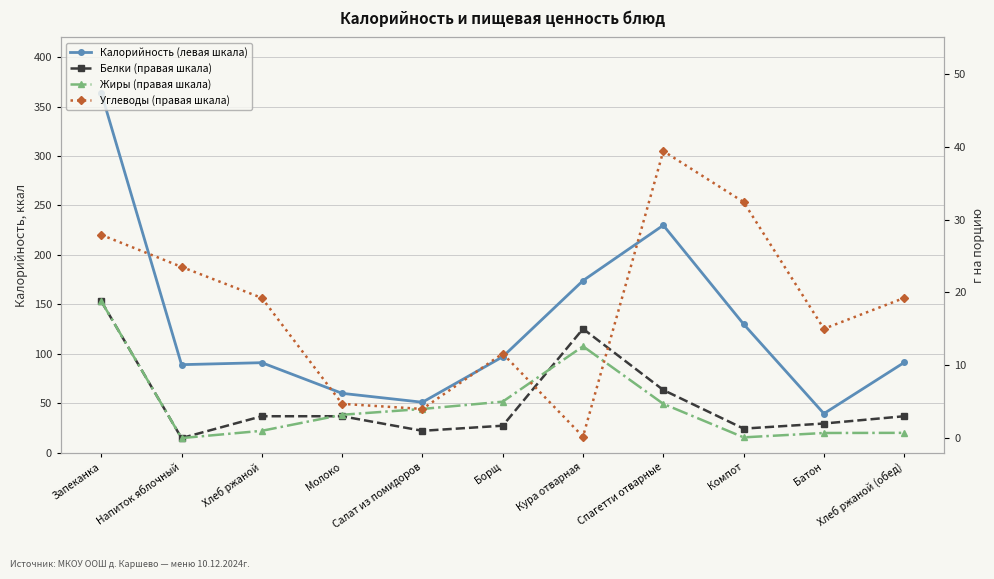

True or false: Калорийность (левая шкала) and Углеводы (правая шкала) cross at least once.

False